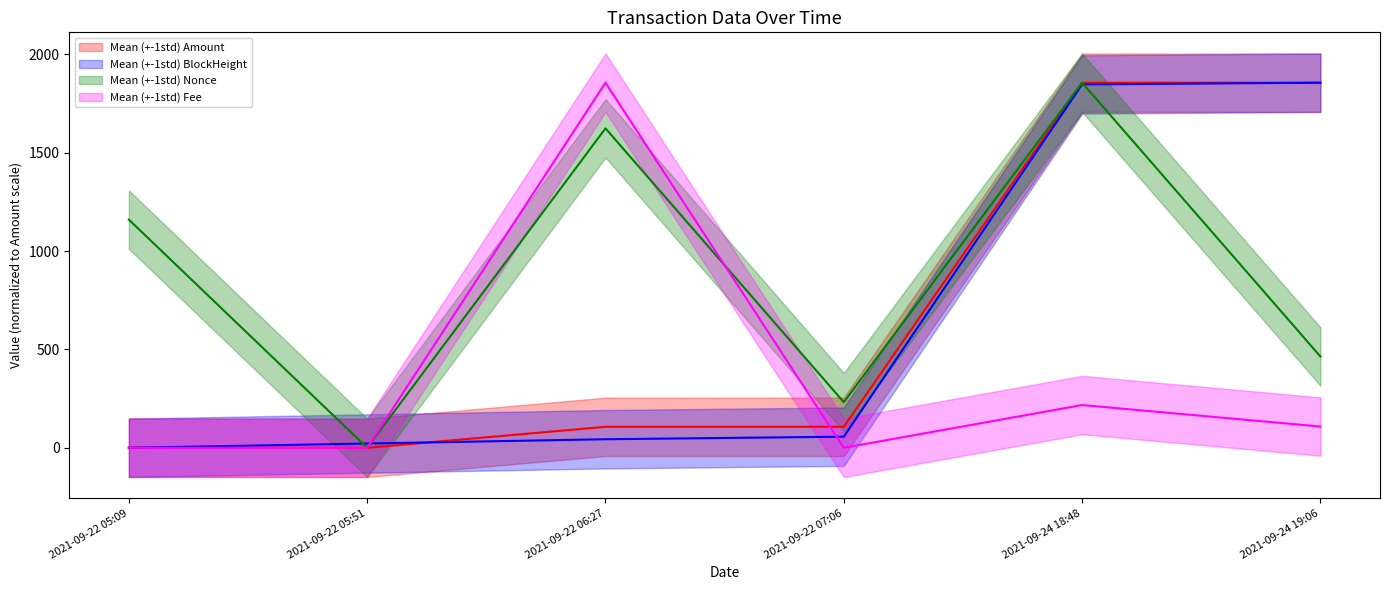

How many intersections are there between Fee and BlockHeight?

2